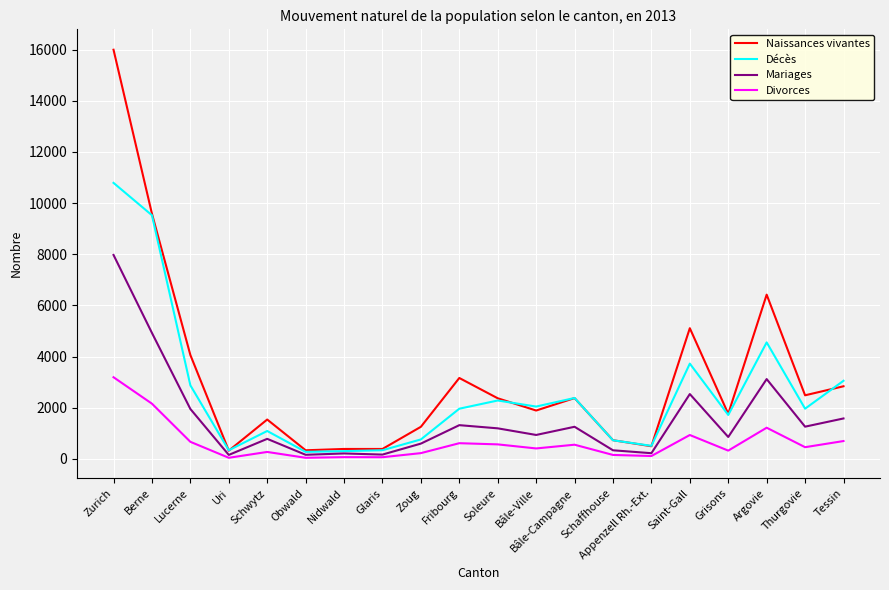

In Divorces, how many points are lower than both neighbors (excluding endpoints)?

7